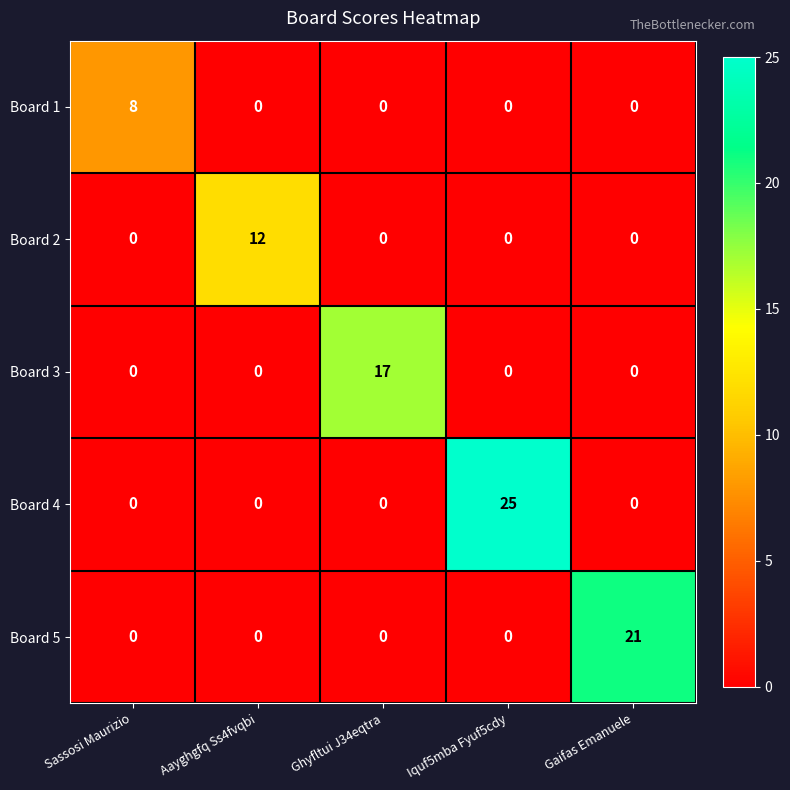

The value of Board 4 at Iquf5mba Fyuf5cdy is 25. True or false?

True